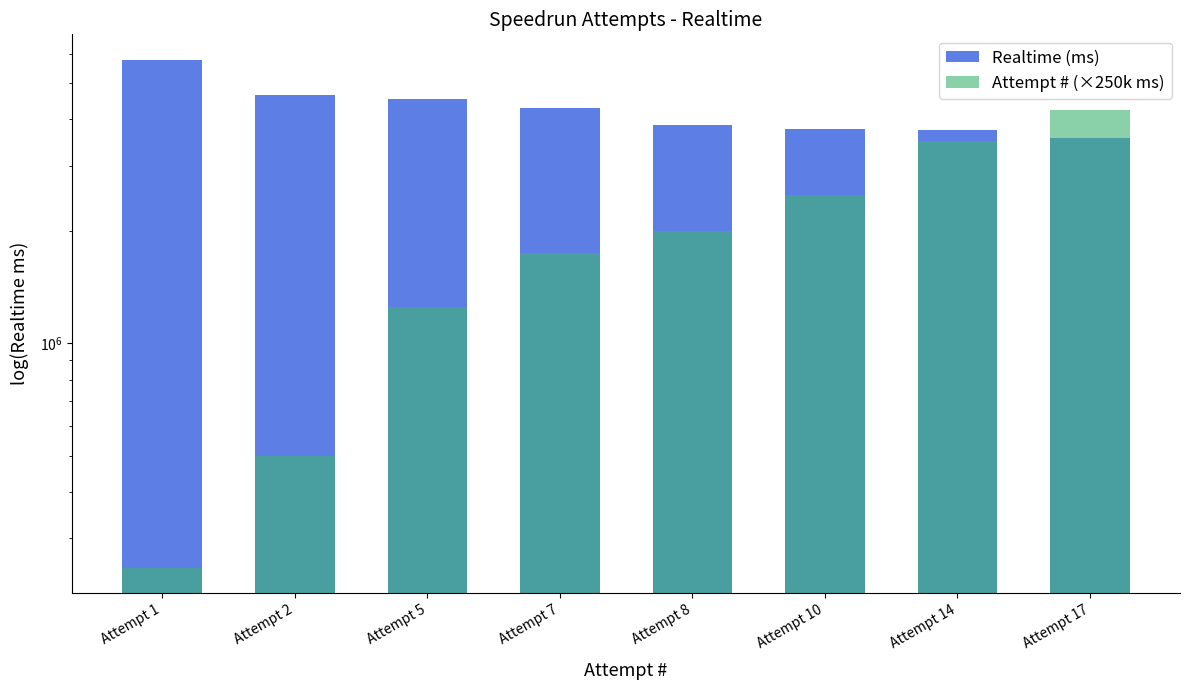

At which category is the sum across all series the highest?

Attempt 17